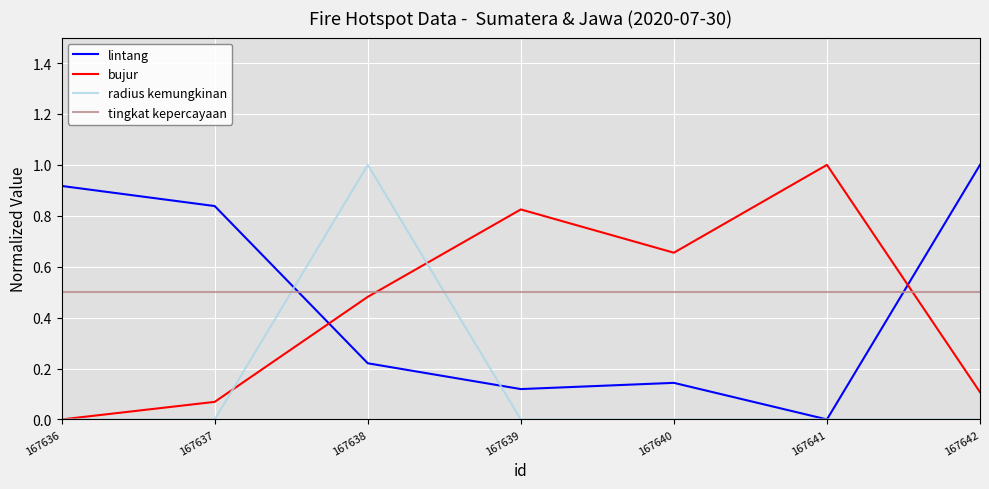

What is the spread (max minus min) of values at 167641?

1.0